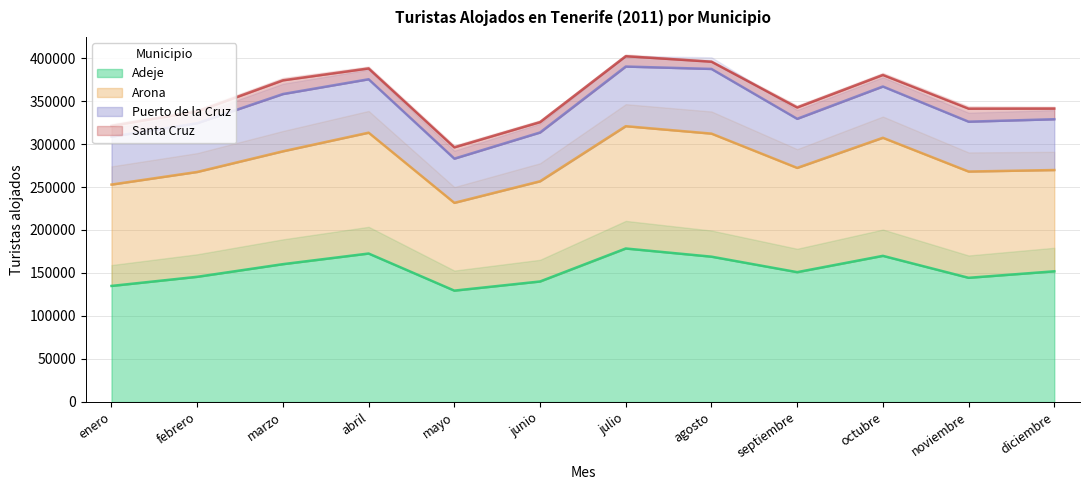

True or false: Arona has more than 1 interior local peaks.

True